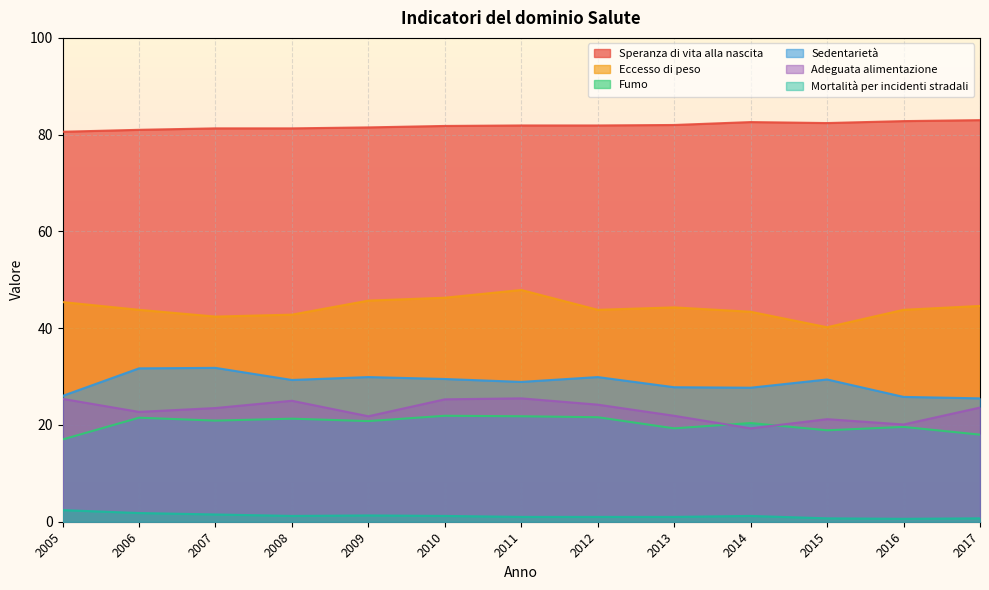

At 2007, list the series in order from smallest to largest.

Mortalità per incidenti stradali, Fumo, Adeguata alimentazione, Sedentarietà, Eccesso di peso, Speranza di vita alla nascita